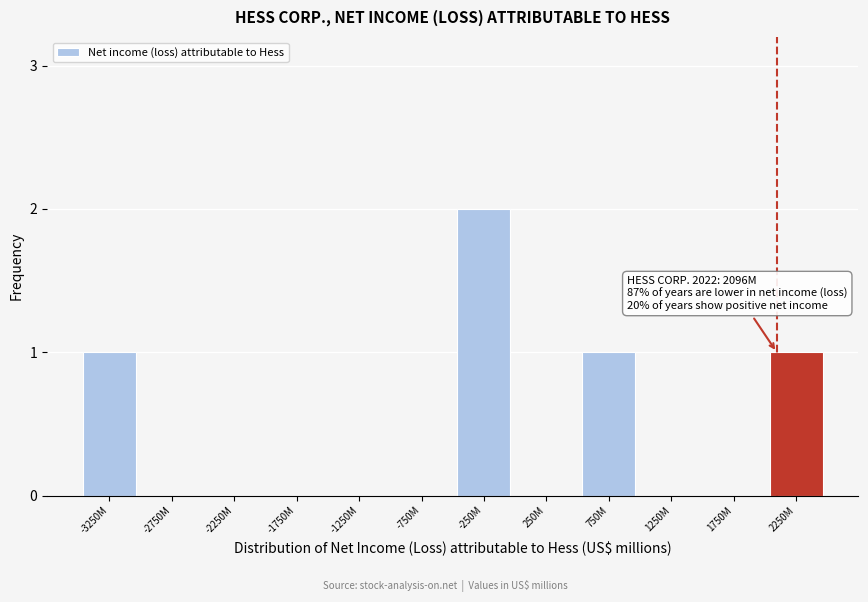

Reading left to right, list all the values displayed in this chart.

-3250M=1	-2750M=0	-2250M=0	-1750M=0	-1250M=0	-750M=0	-250M=2	250M=0	750M=1	1250M=0	1750M=0	2250M=1